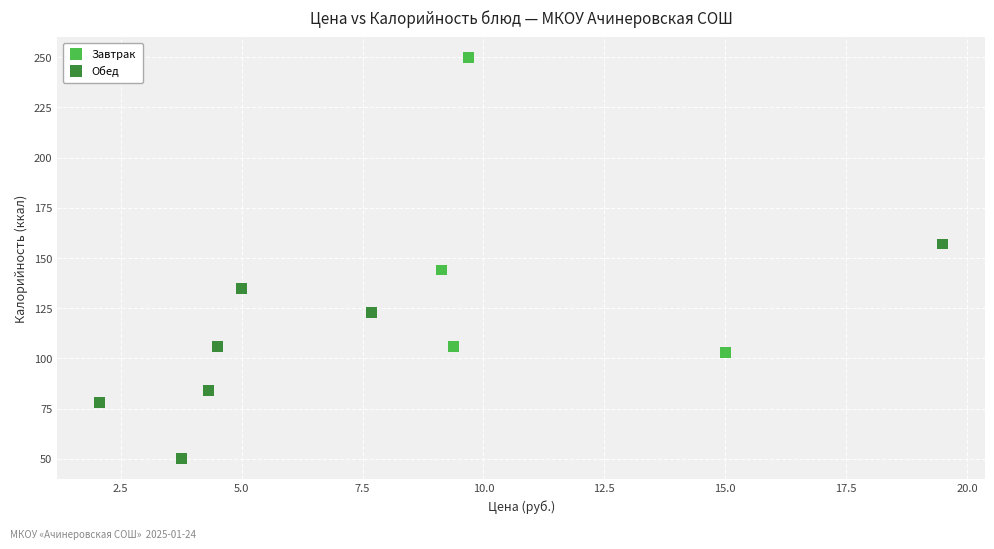

Which series has the widest spread of Y values?

Завтрак